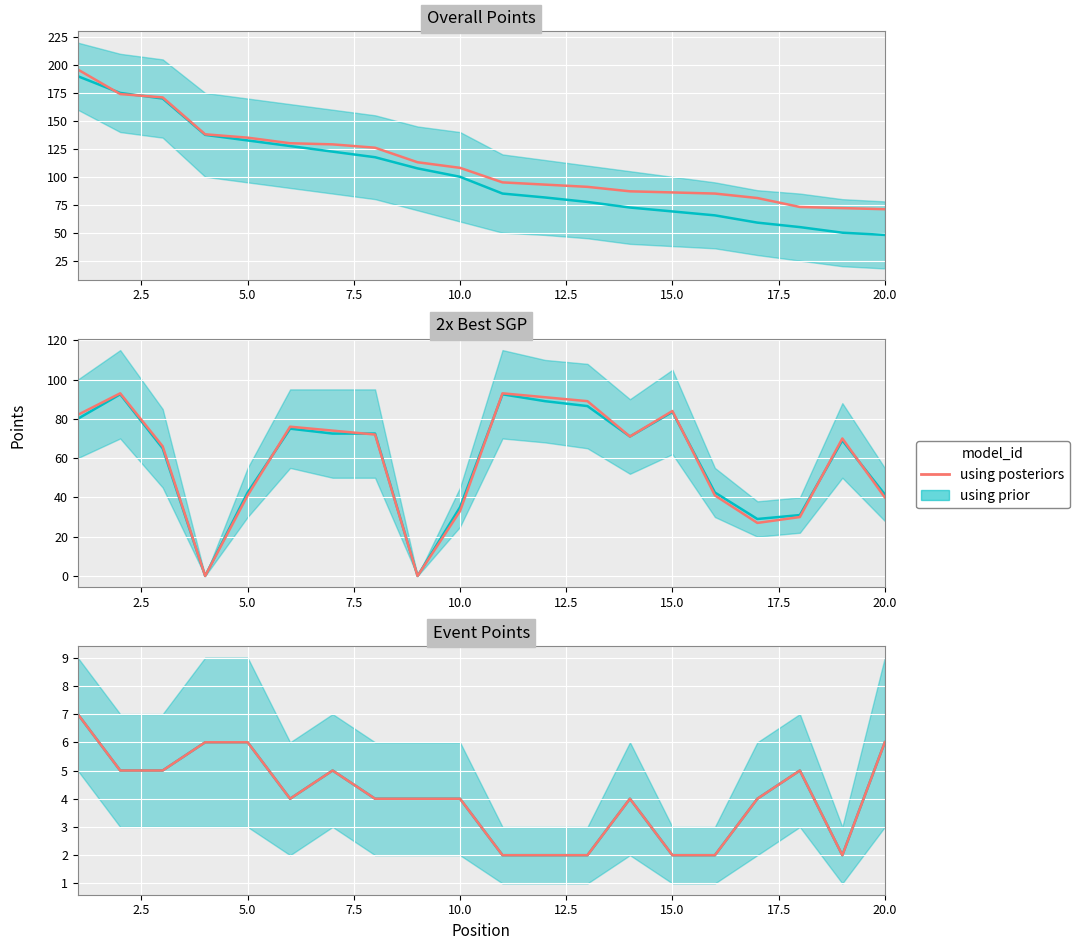

The chart shows a value of 2 at 20.0. True or false?

False